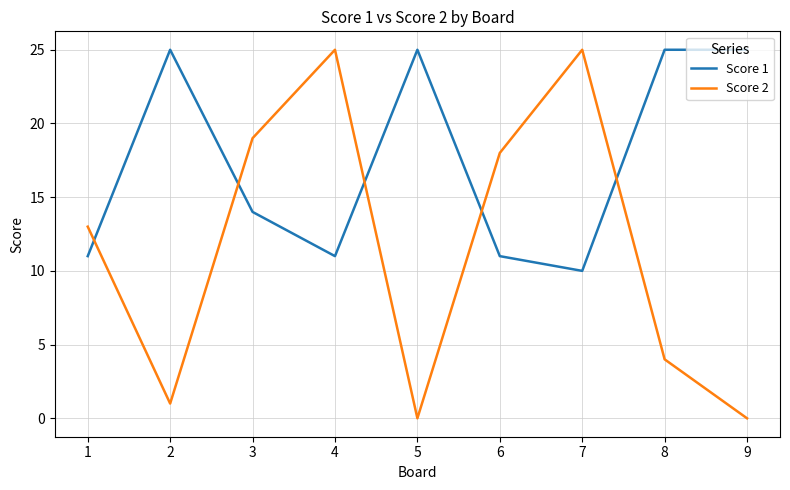

How many distinct data groups are displayed?

2